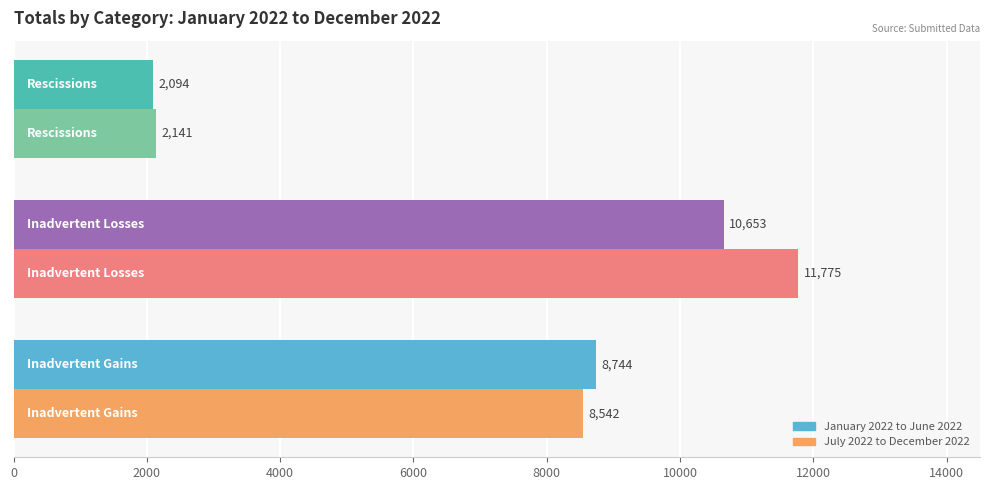

Count the January 2022 to June 2022 values in the range 2094 to 10653.

3